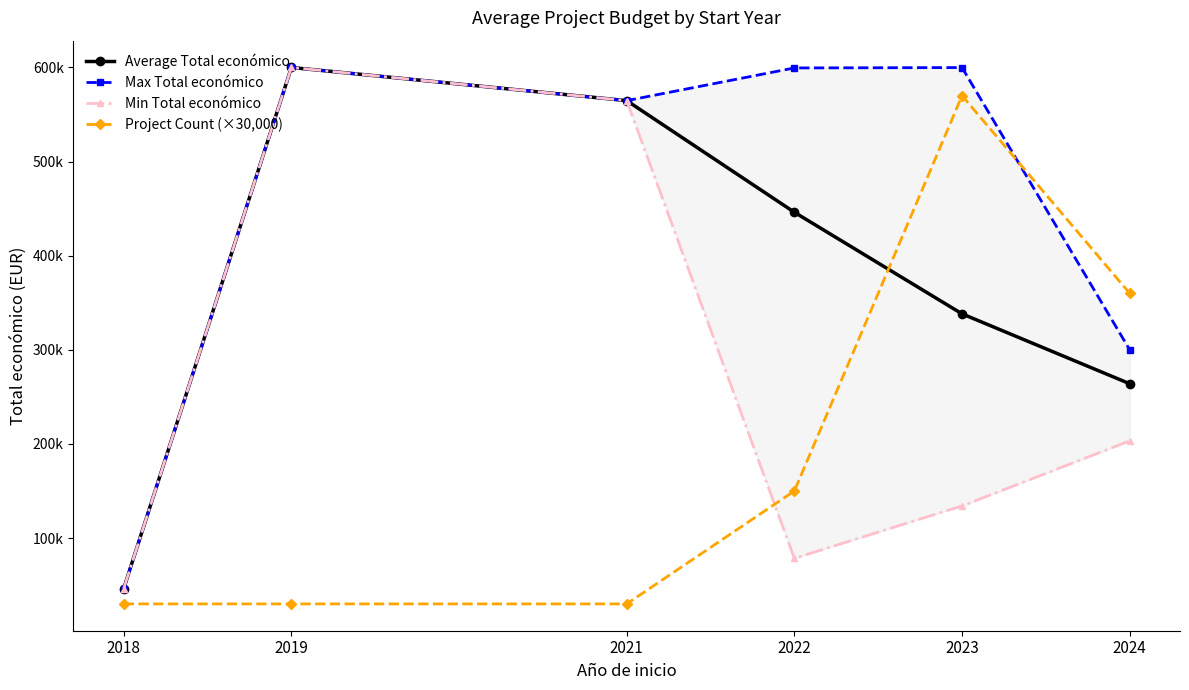

True or false: Min Total económico and Average Total económico cross at least once.

False